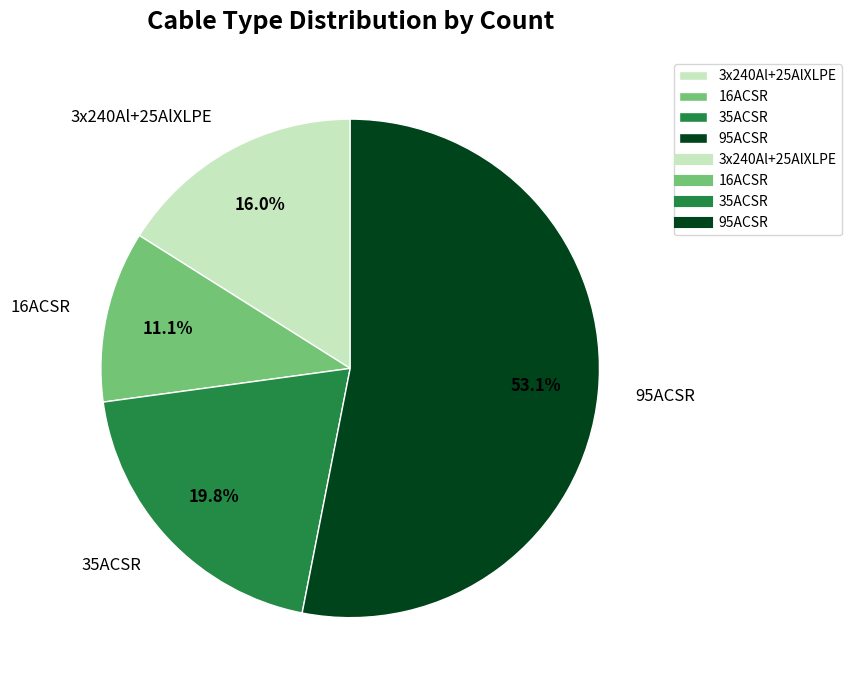

What percentage is NOT represented by 3x240Al+25AlXLPE?

84.0%